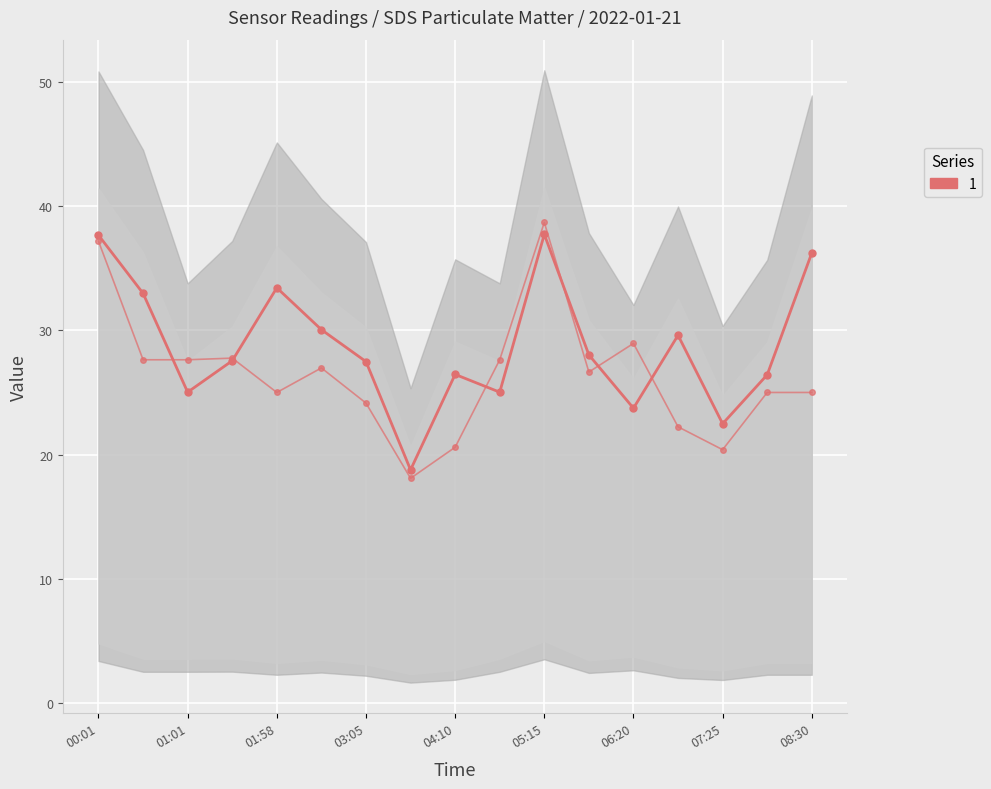

How many data points in SDS_P1 are above 27?

10